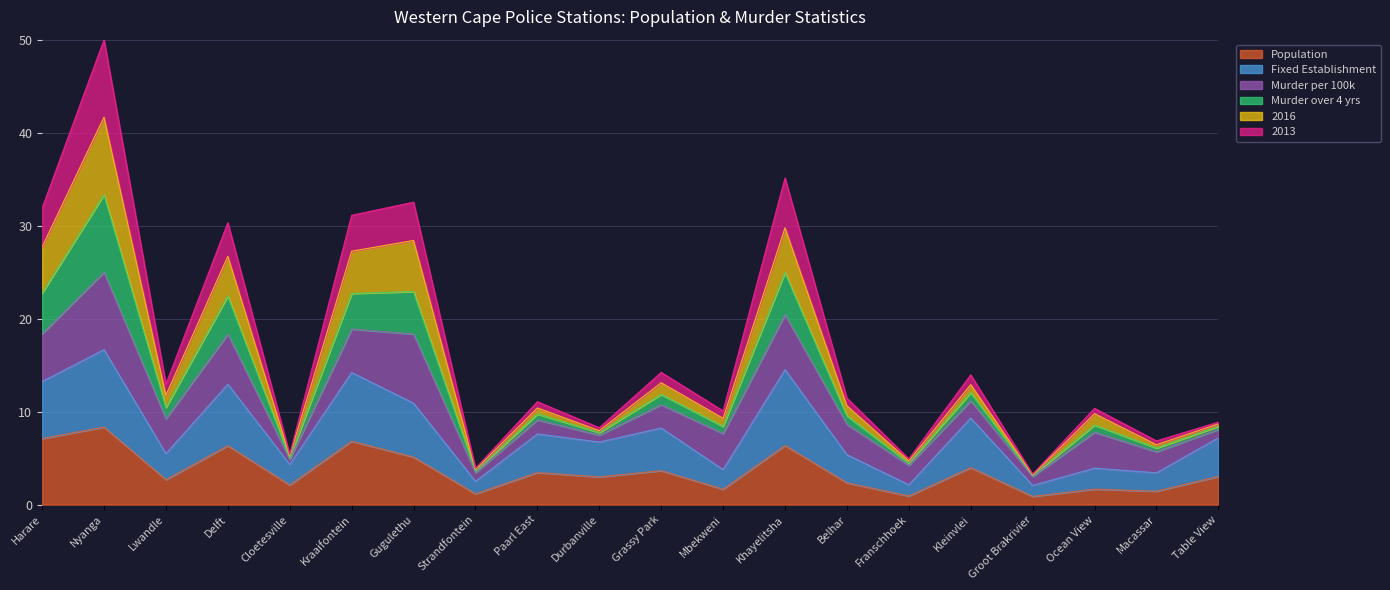

What are all the series names shown in the legend?

Population, Fixed Establishment, Murder per 100k, Murder over 4 yrs, 2016, 2013